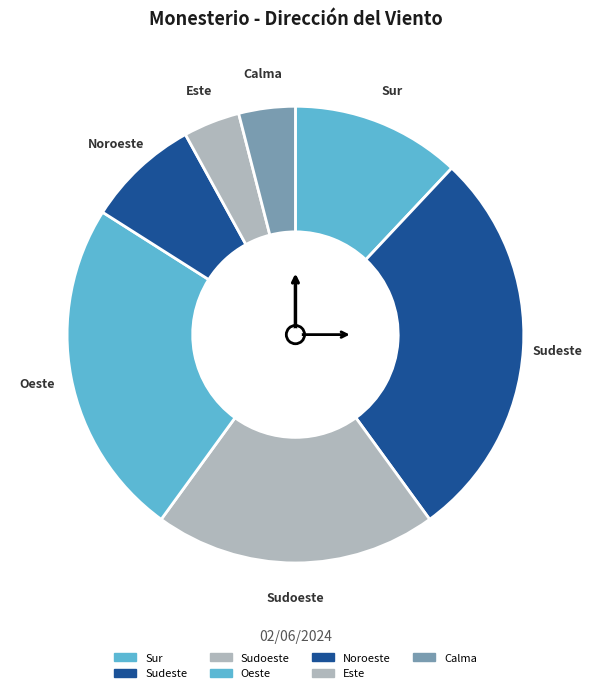

Is there a majority slice in this chart?

No